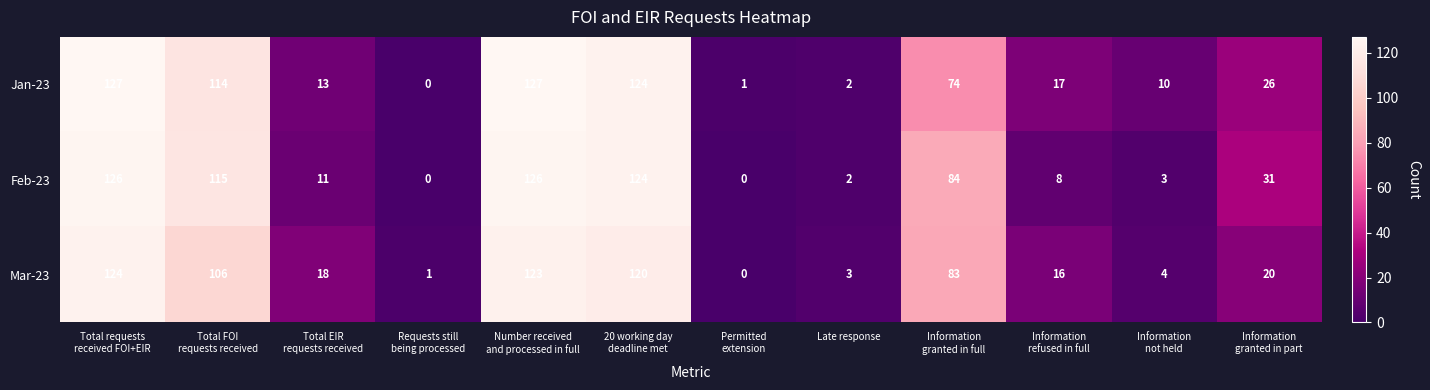

Rank the series by their maximum value, from lowest to highest.

Mar-23, Feb-23, Jan-23